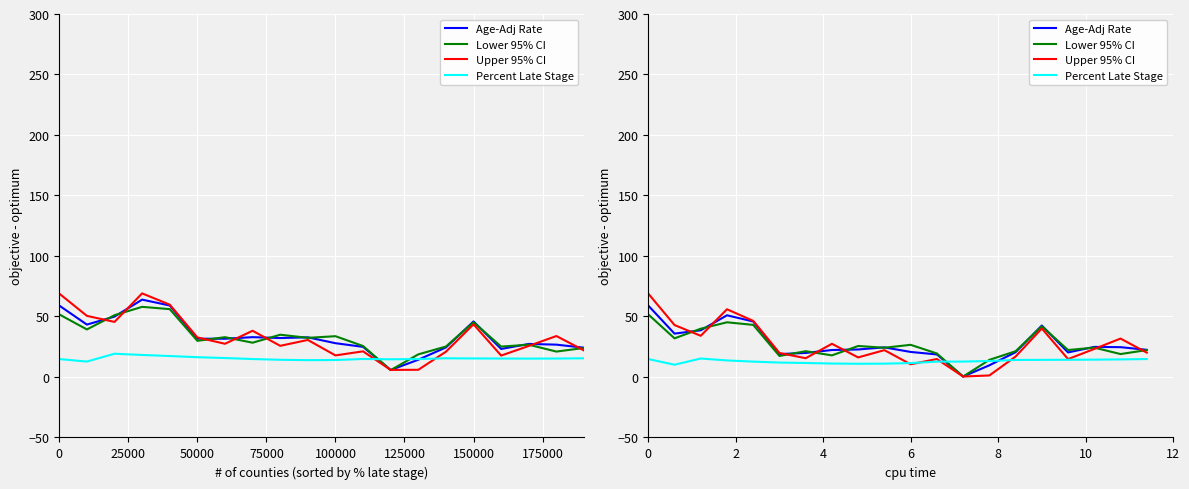

How many intersections are there between Lower 95% CI and Upper 95% CI?

9